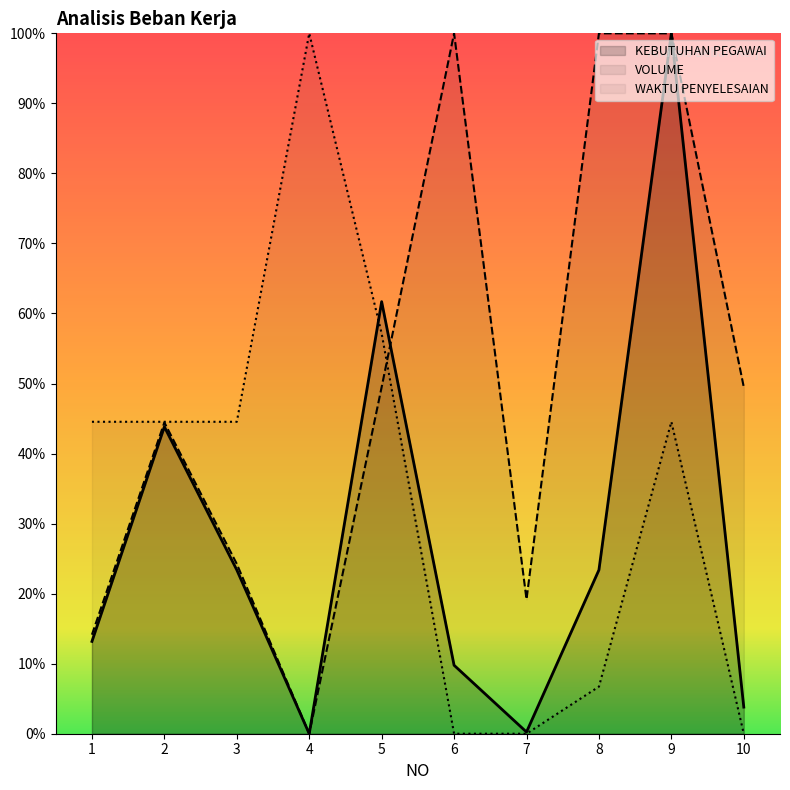

True or false: WAKTU PENYELESAIAN (menit) and KEBUTUHAN PEGAWAI cross at least once.

True